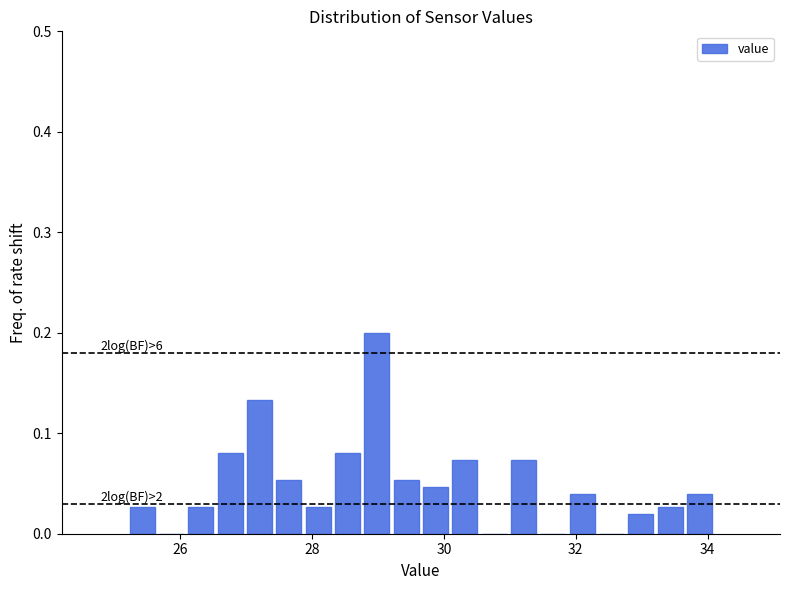

Read against the x-axis, roughly where is the centre of the tallest bar?

29.0